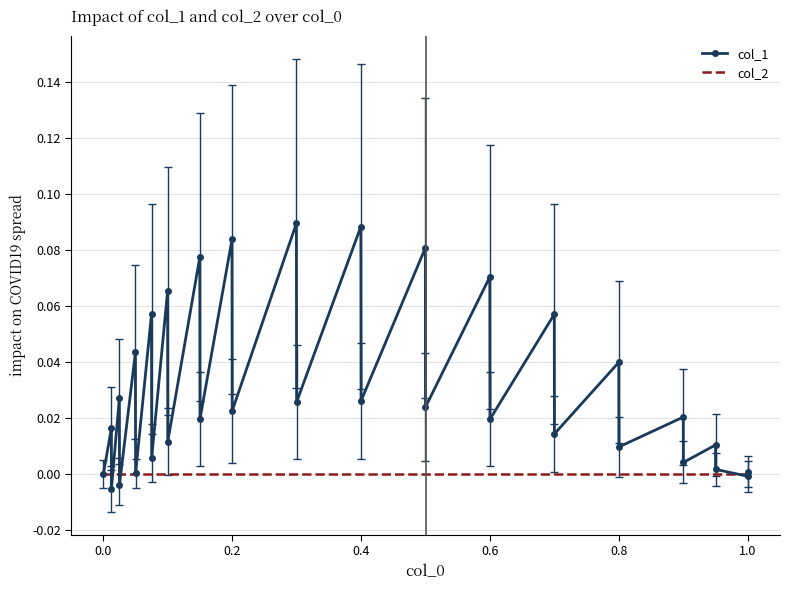

Is this an area chart (filled region under the line)?

No